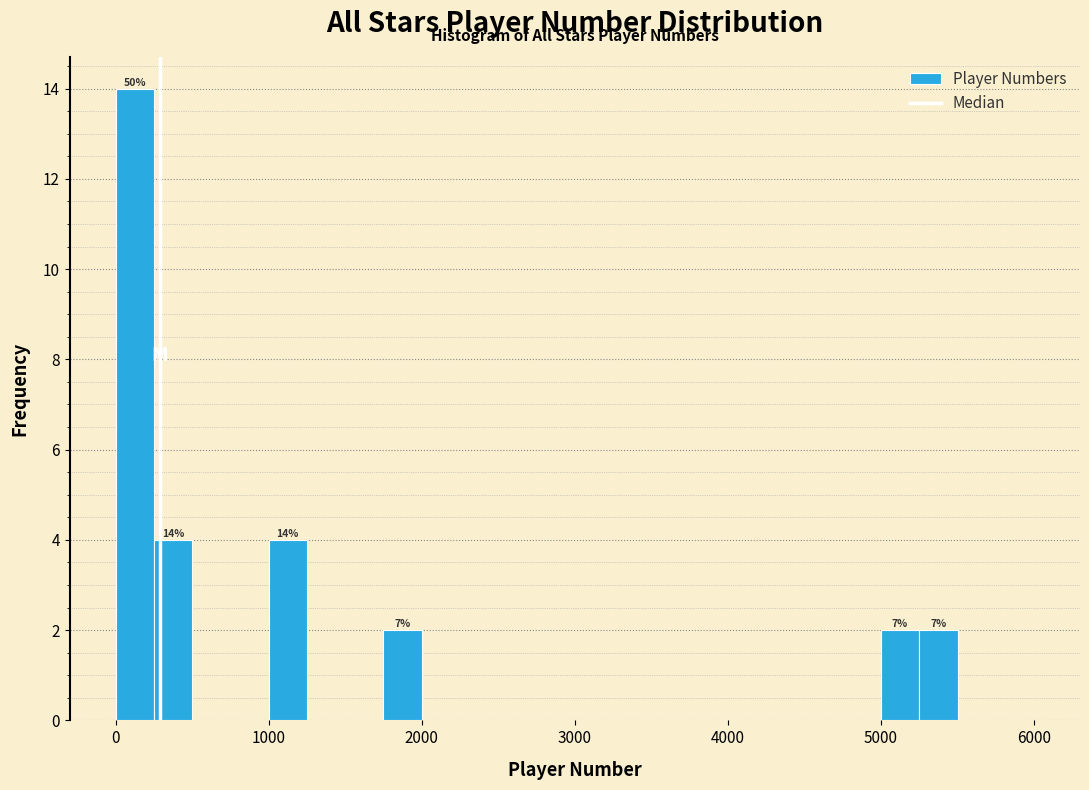

Read against the x-axis, roughly where is the centre of the tallest bar?

100